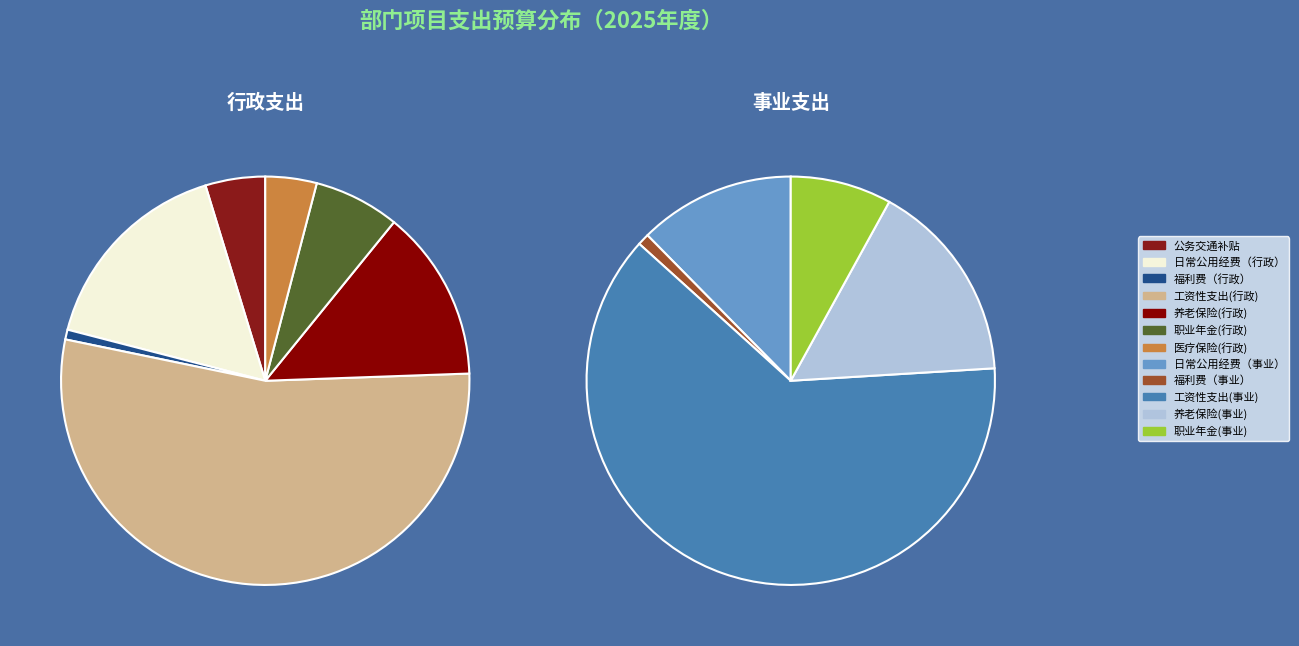

Which slice is the largest?

工资性支出(事业)